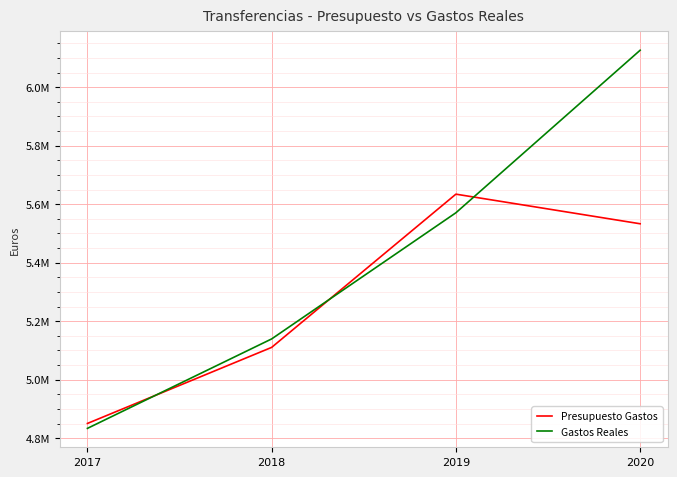

What is the sum of the Gastos Reales values at 2017 and 2020?

10959855.2